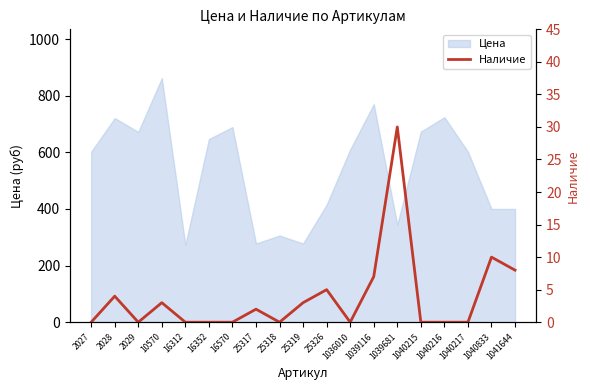

The chart shows a value of 2 at 25317. True or false?

True